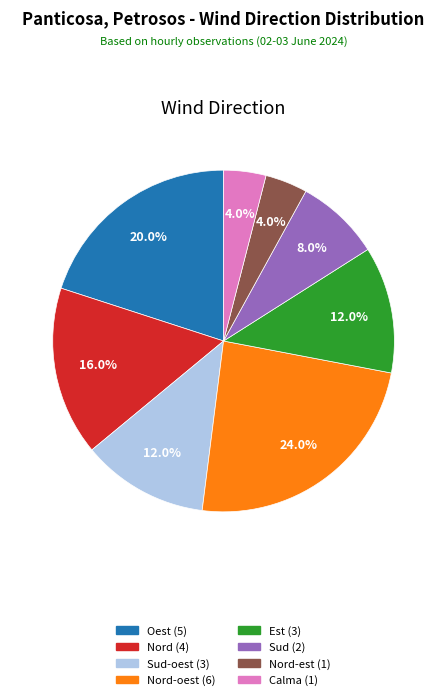

What is the largest slice in the pie chart?

Nord-oest (6)